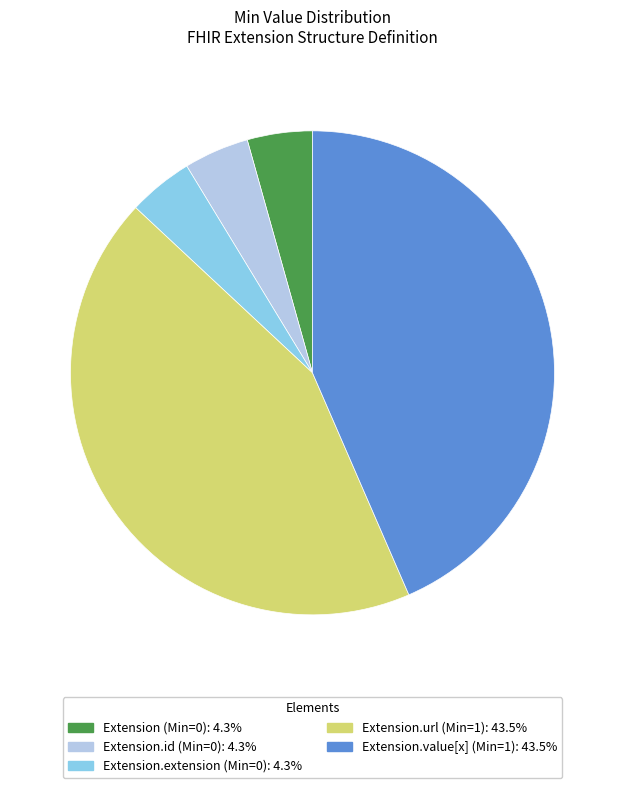

Is there a majority slice in this chart?

No